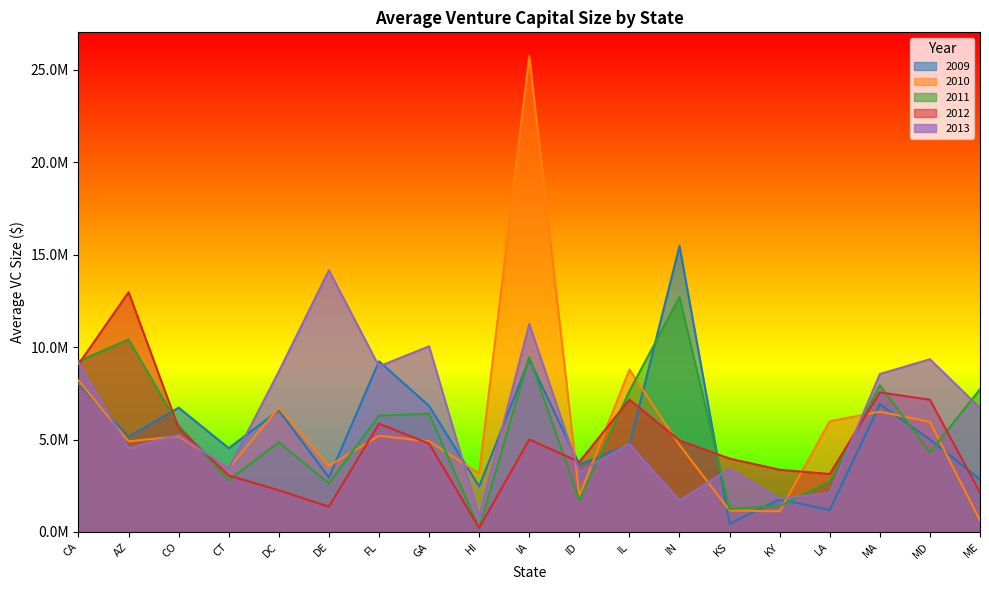

Which label corresponds to the largest value in the chart?

IA